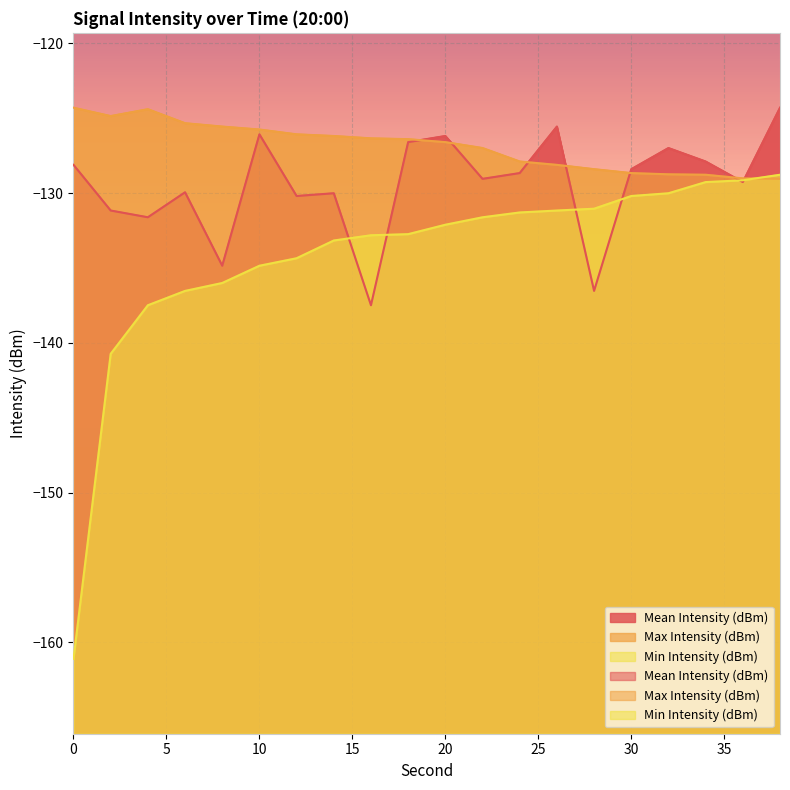

Reading left to right, transcribe all the data shown in this chart.

Mean Intensity (dBm): 0=-128.1	2=-131.2	4=-131.6	6=-129.9	8=-134.9	10=-126.1	12=-130.2	14=-130.0	16=-137.5	18=-126.6	20=-126.2	22=-129.0	24=-128.7	26=-125.6	28=-136.5	30=-128.4	32=-127.0	34=-127.9	36=-129.3	38=-124.3
Max Intensity (dBm): 0=-124.3	2=-124.9	4=-124.4	6=-125.3	8=-125.6	10=-125.8	12=-126.1	14=-126.2	16=-126.3	18=-126.4	20=-126.6	22=-127.0	24=-127.9	26=-128.1	28=-128.4	30=-128.7	32=-128.7	34=-128.8	36=-129.0	38=-129.0
Min Intensity (dBm): 0=-161.1	2=-140.7	4=-137.5	6=-136.5	8=-136.0	10=-134.9	12=-134.4	14=-133.2	16=-132.8	18=-132.7	20=-132.1	22=-131.6	24=-131.3	26=-131.2	28=-131.0	30=-130.2	32=-130.0	34=-129.3	36=-129.1	38=-128.8